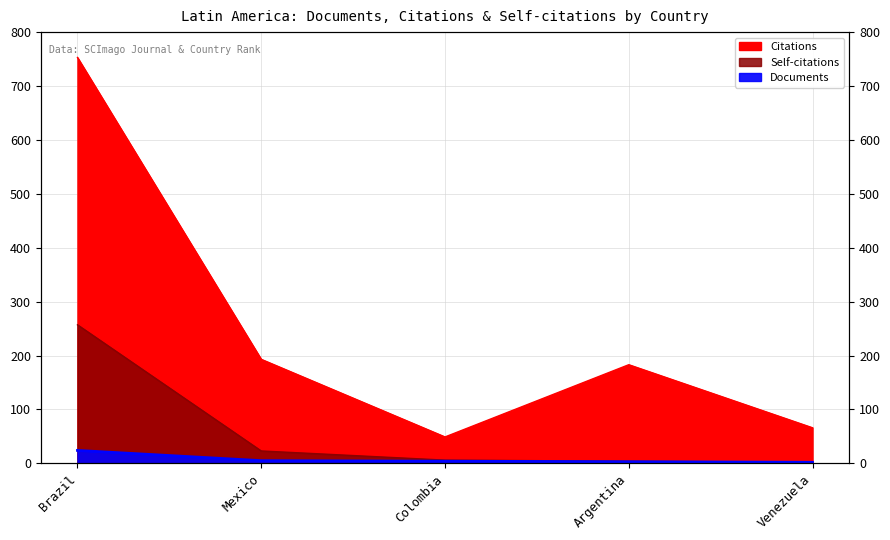

At which label does Documents reach its peak?

Brazil